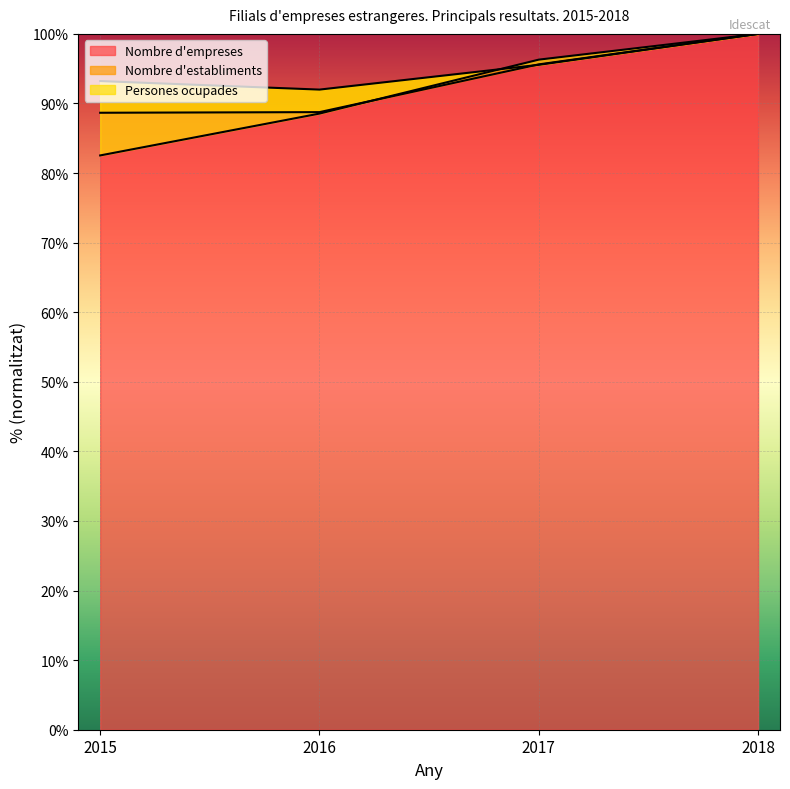

What is the maximum value for Nombre d'empreses?

100.0